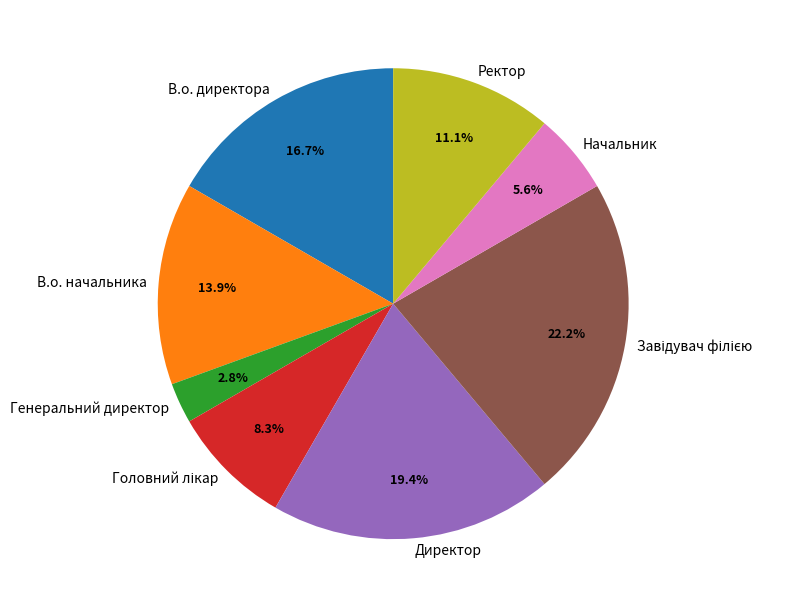

Combined, do Ректор and В.о. директора account for over 50%?

No